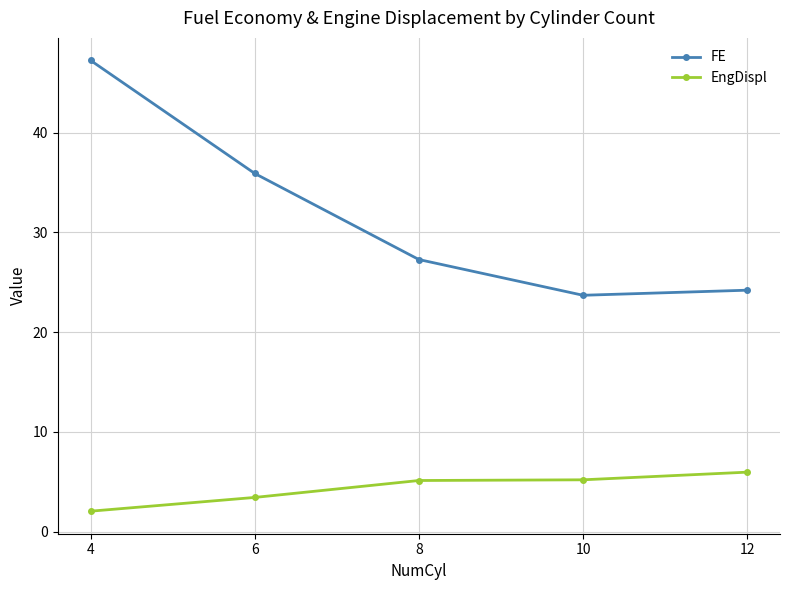

The value of FE at 6 is 14.1. True or false?

False